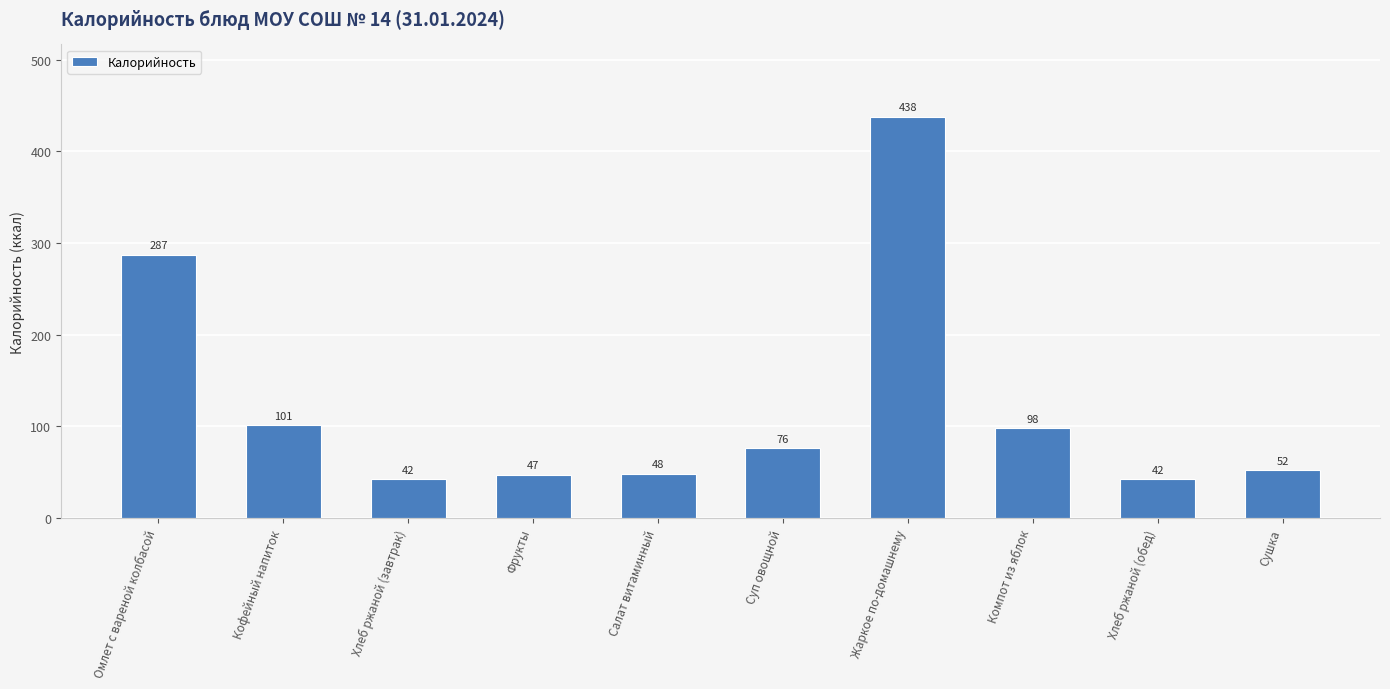

What is the maximum value shown in the chart?

438